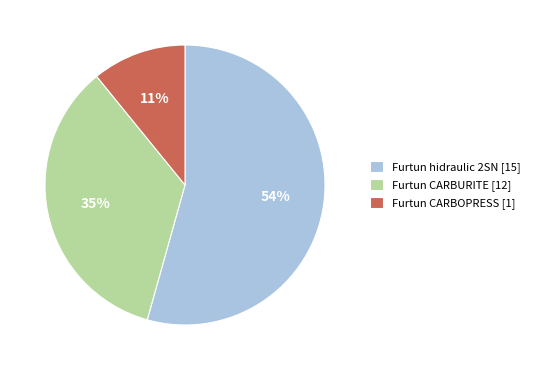

To the nearest percent, what is the difference between the largest and smallest slice percentages?

43%